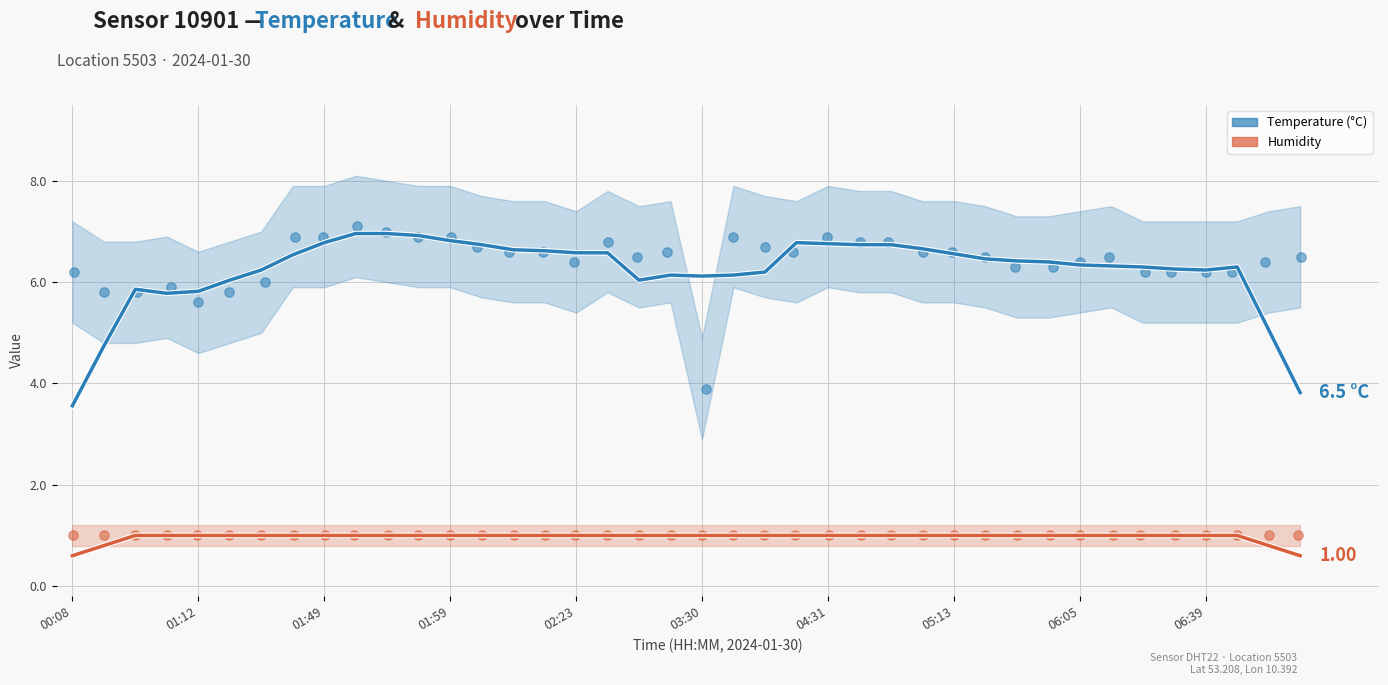

Which series has the widest spread of Y values?

temperature trend